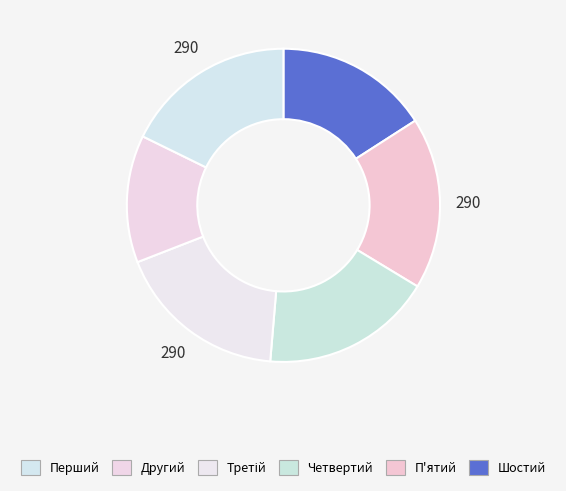

How many slices are in this pie chart?

6